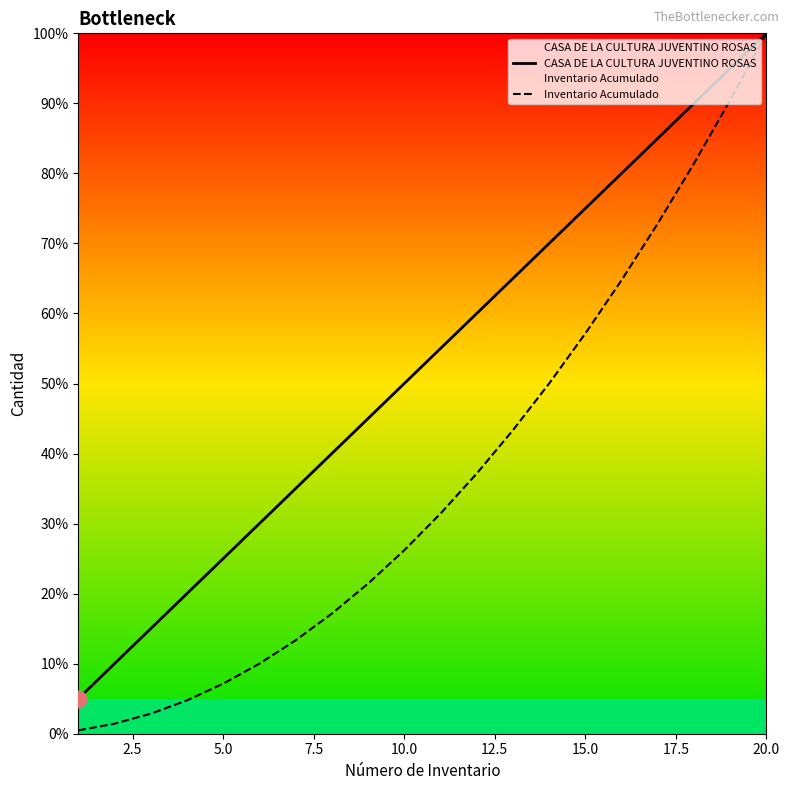

True or false: Inventario Acumulado and CASA DE LA CULTURA JUVENTINO ROSAS cross at least once.

False